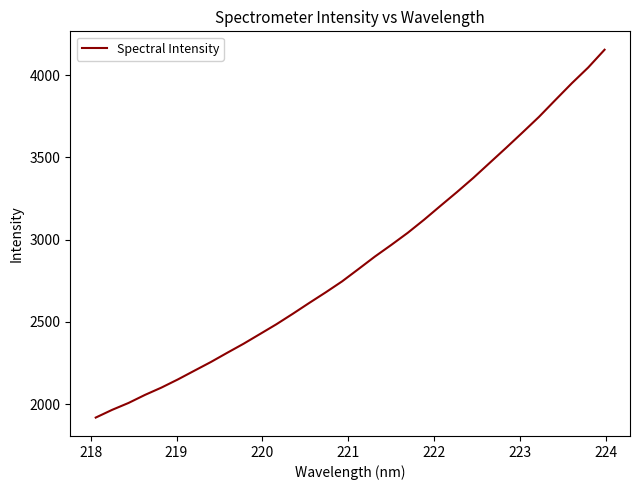

What is the maximum value shown in the chart?

4154.3